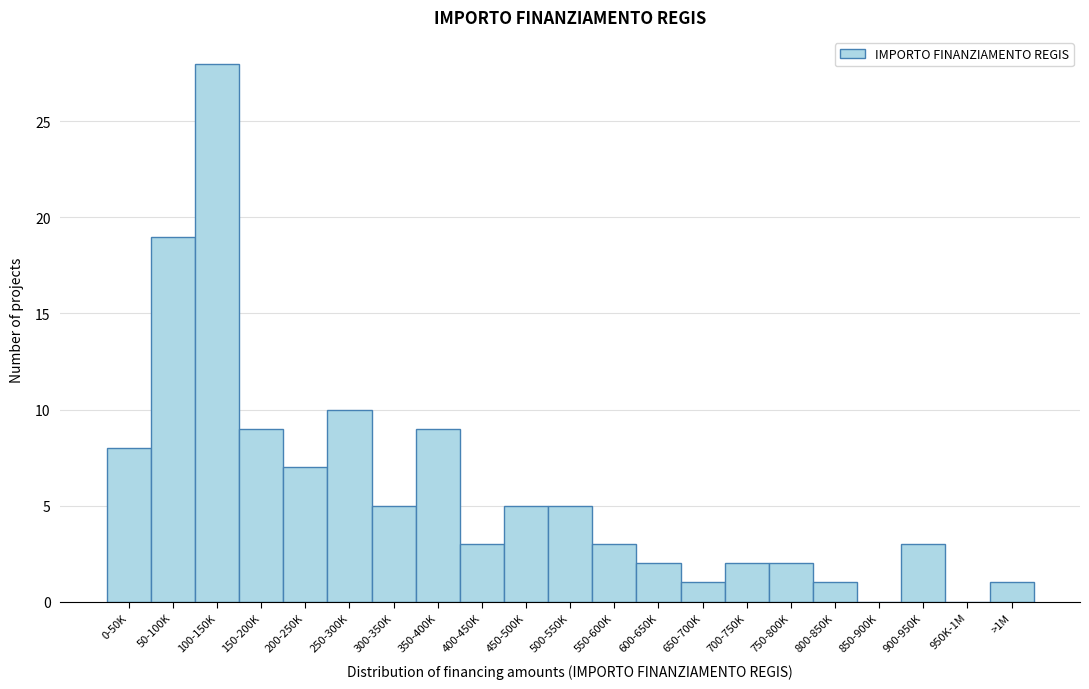

Reading right to left, list all the values displayed in this chart.

>1M=1	950K-1M=0	900-950K=3	850-900K=0	800-850K=1	750-800K=2	700-750K=2	650-700K=1	600-650K=2	550-600K=3	500-550K=5	450-500K=5	400-450K=3	350-400K=9	300-350K=5	250-300K=10	200-250K=7	150-200K=9	100-150K=28	50-100K=19	0-50K=8